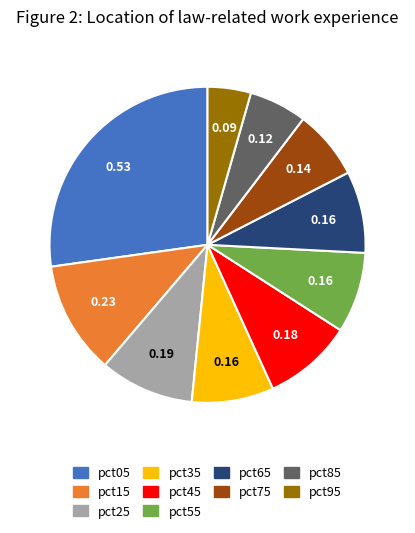

Does any single category account for the majority?

No